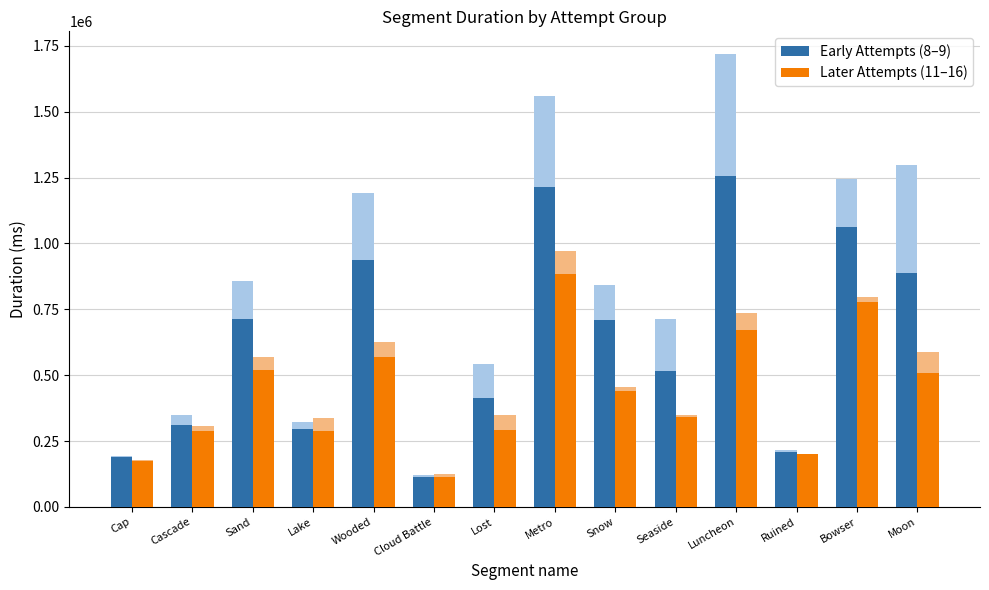

Reading left to right, list all the values displayed in this chart.

Early Attempts (8–9): 189507.0	312833.5	713823.0	295626.0	937309.5	115216.5	413685.0	1215369.0	710408.5	515352.0	1257087.5	208758.0	1063753.5	888908.5
Later Attempts (11–16): 174839.8	290103.8	520108.8	289683.8	567911.8	113940.0	290986.5	882259.2	438363.8	341307.2	673291.0	200388.0	779680.2	508455.2